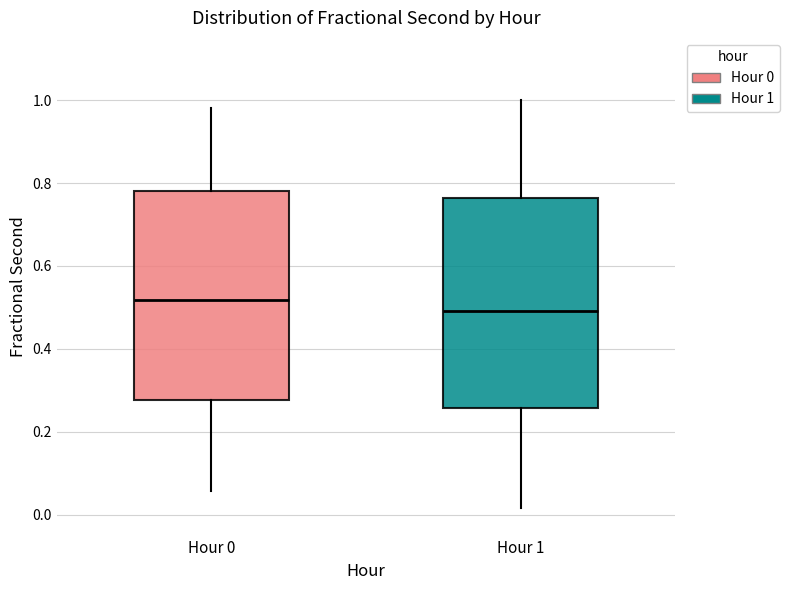

Which box has the lowest median line?

Hour 1